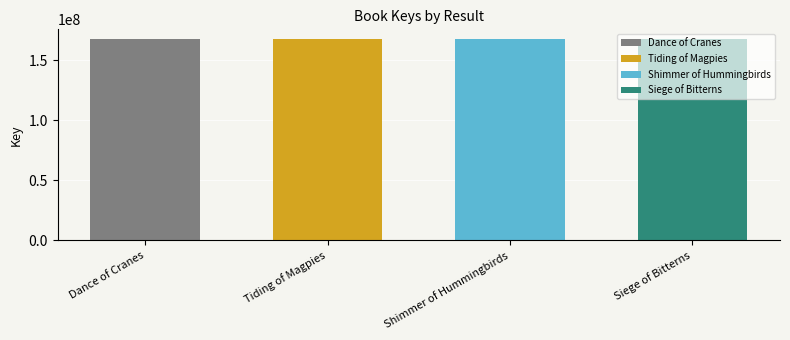

What is the change in value from Dance of Cranes to Siege of Bitterns?

-1223